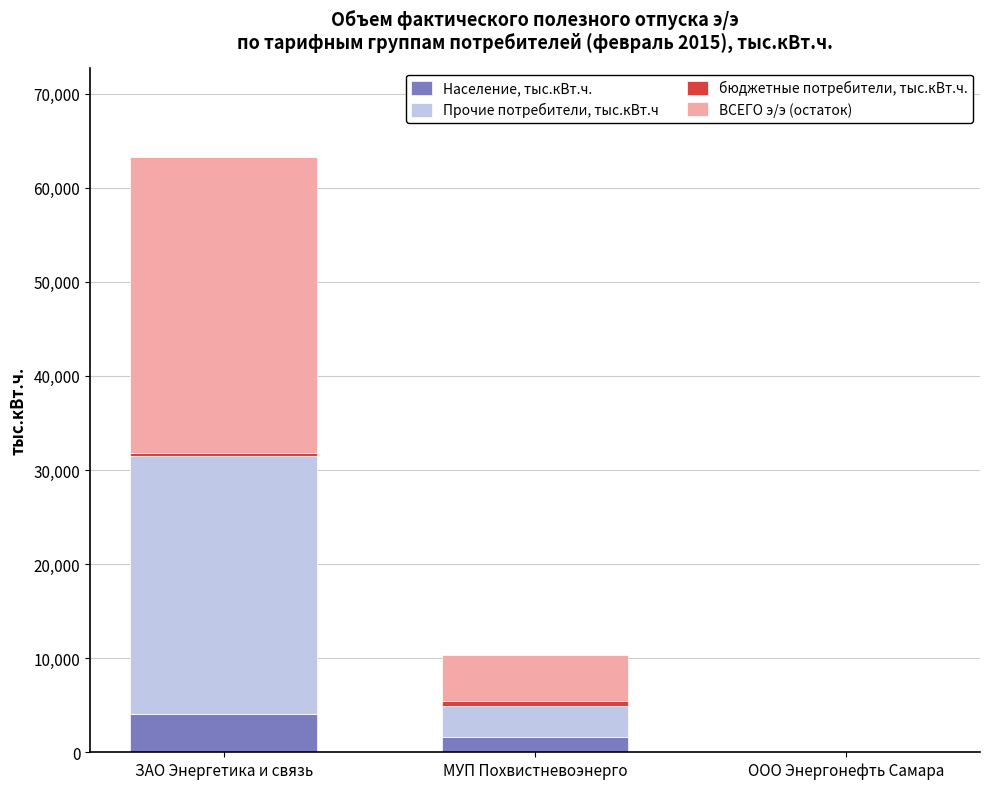

Which category has the highest value in the Население, тыс.кВт.ч. series?

ЗАО Энергетика и связь